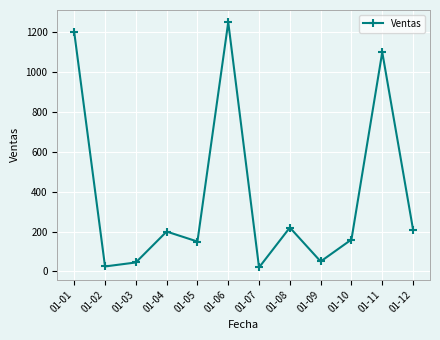

What is the difference between the maximum and minimum values?

1230